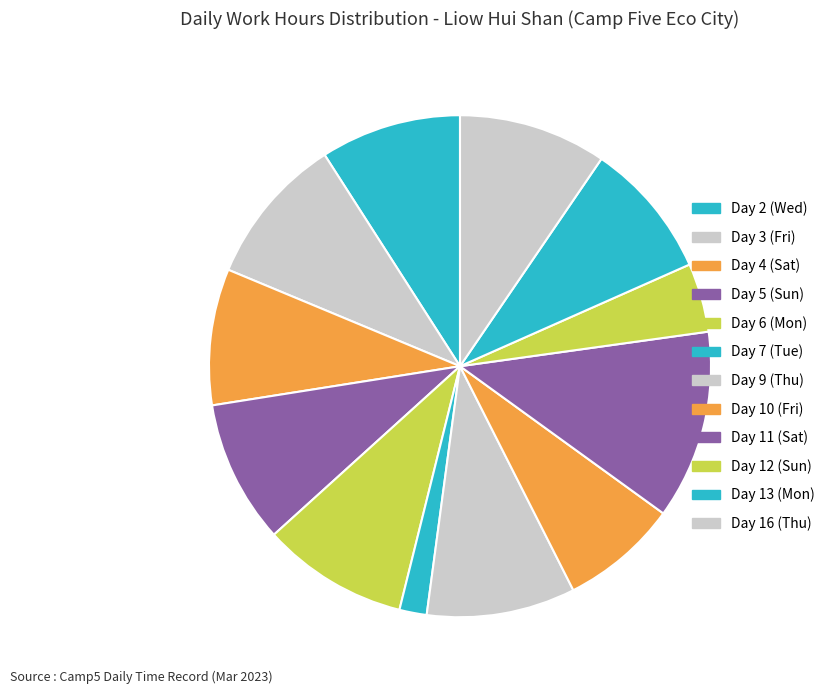

Combined, do Day 16 (Thu) and Day 7 (Tue) account for over 50%?

No